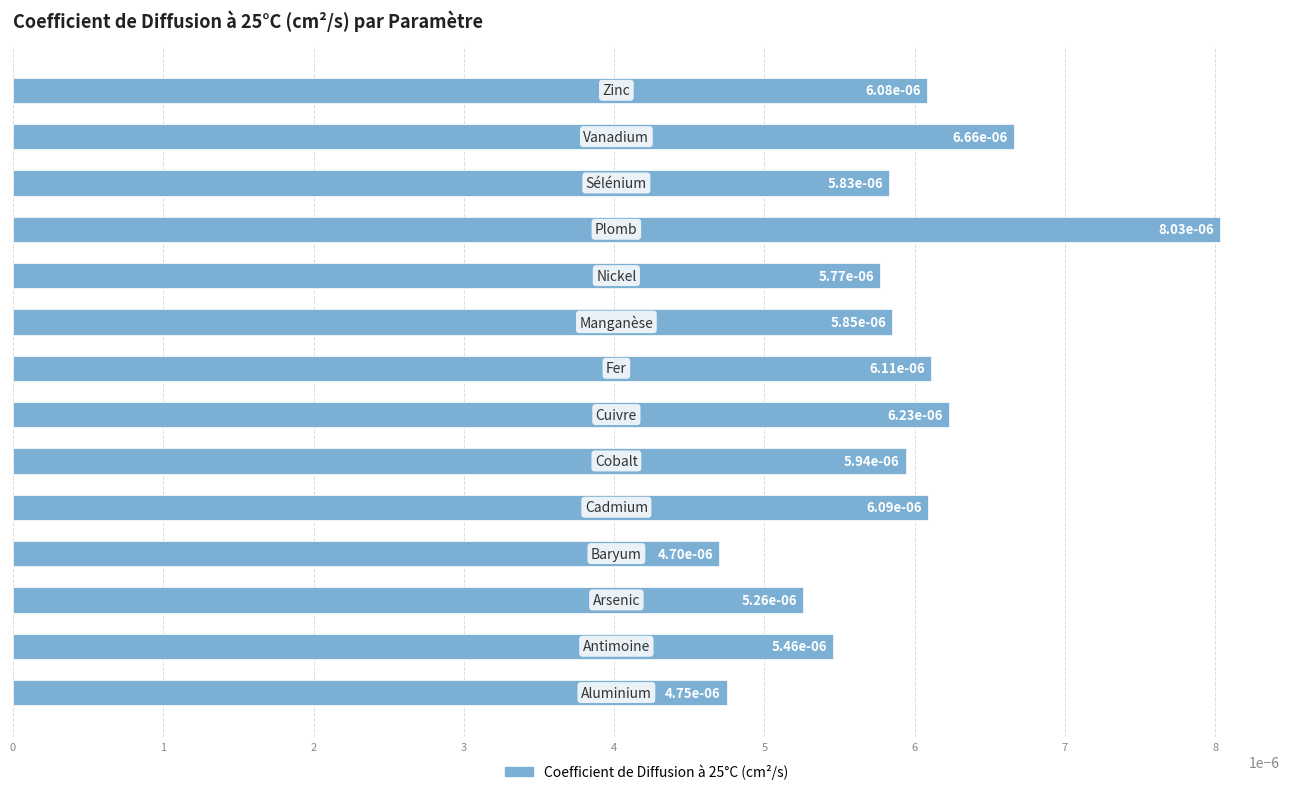

Count the values in the range 0 to 1.

14